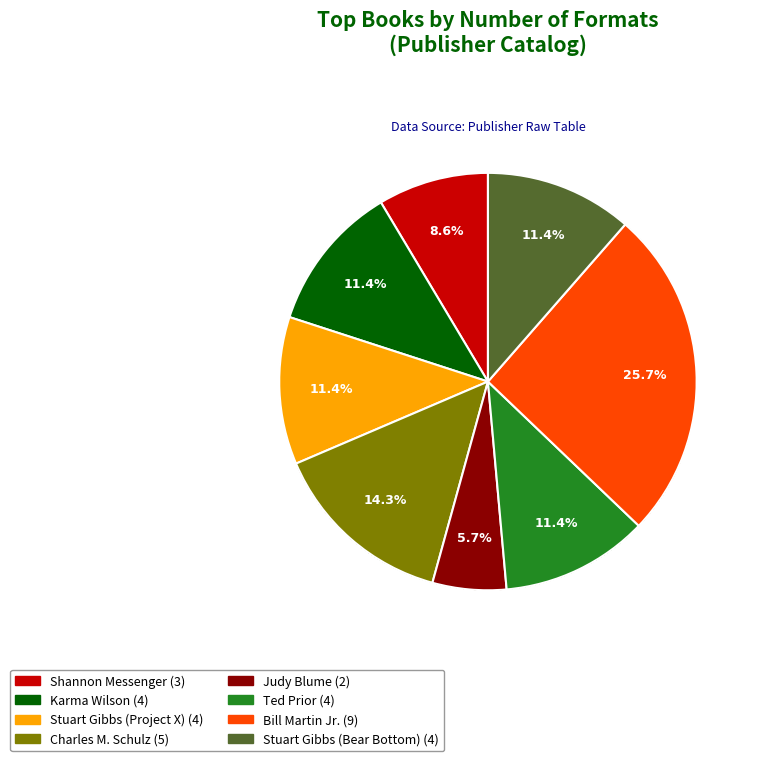

The Ted Prior slice represents 11% of the pie. True or false?

True